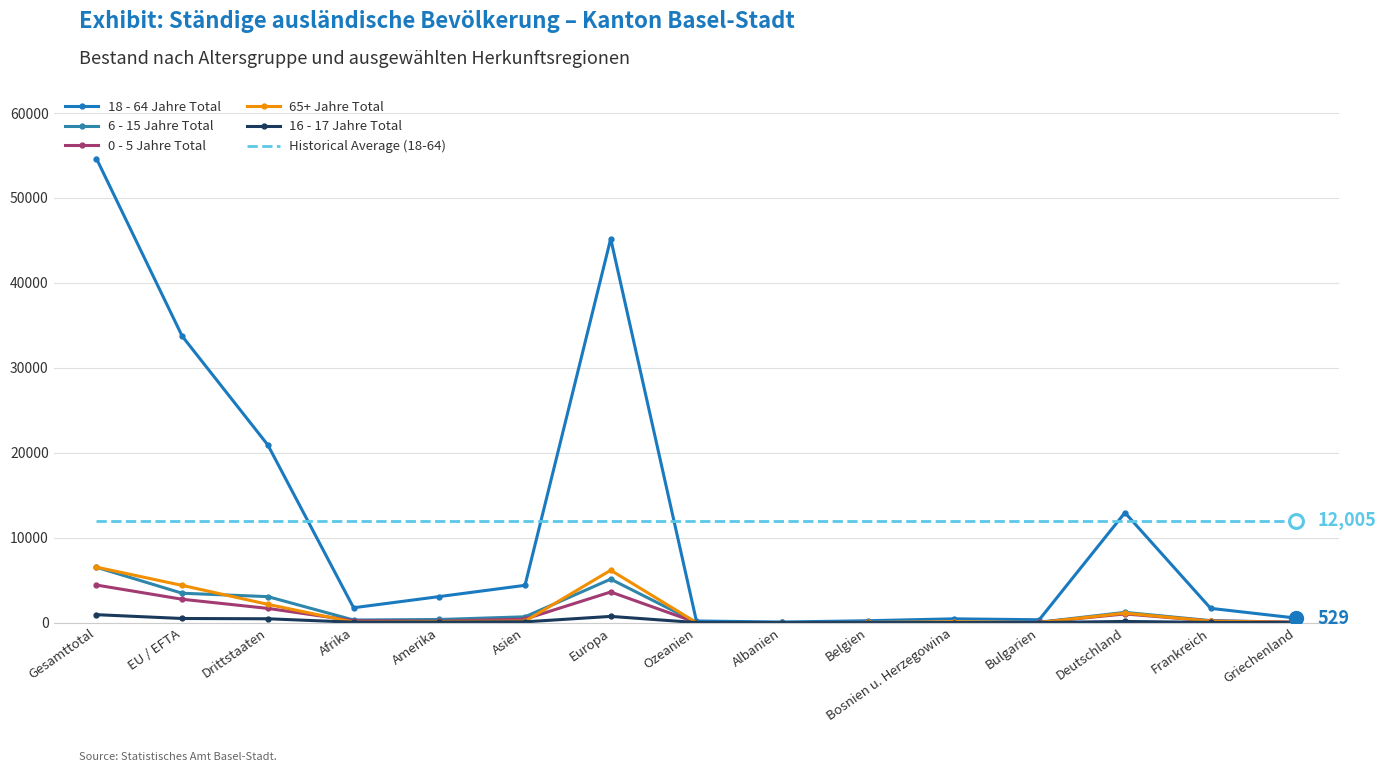

Rank the series by their maximum value, from highest to lowest.

18 - 64 Jahre Total, Historical Average (18-64), 65+ Jahre Total, 6 - 15 Jahre Total, 0 - 5 Jahre Total, 16 - 17 Jahre Total